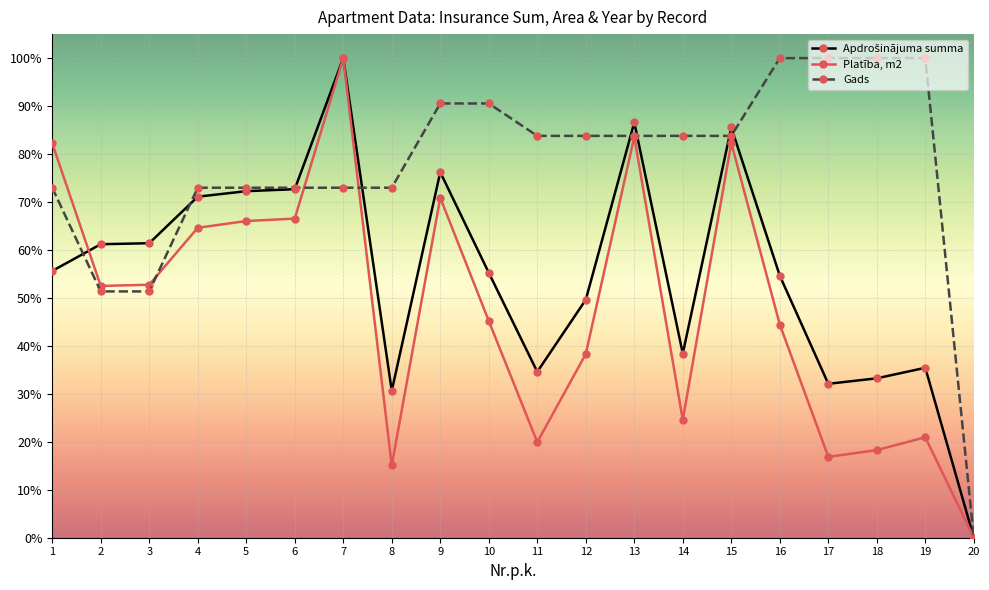

The value of Platība, m2 at 11 is 19.9. True or false?

True